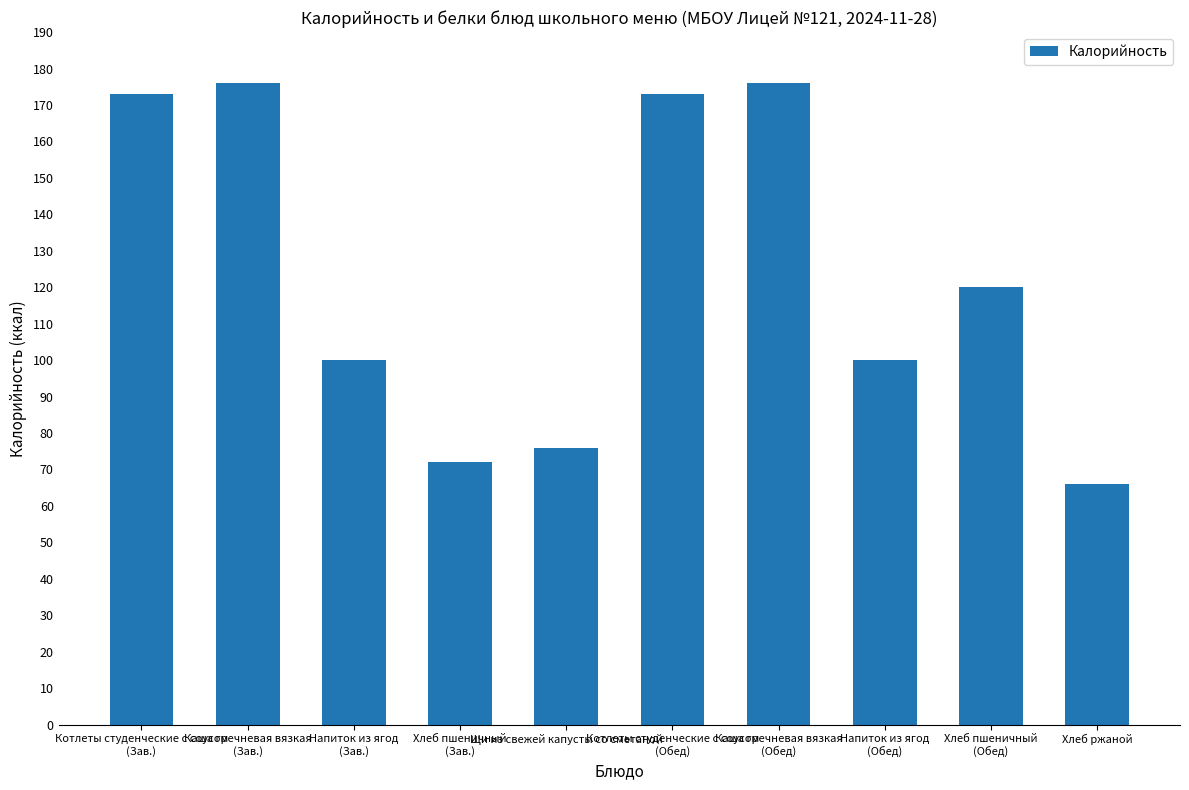

At which label is the value closest to 121?

Хлеб пшеничный
(Обед)